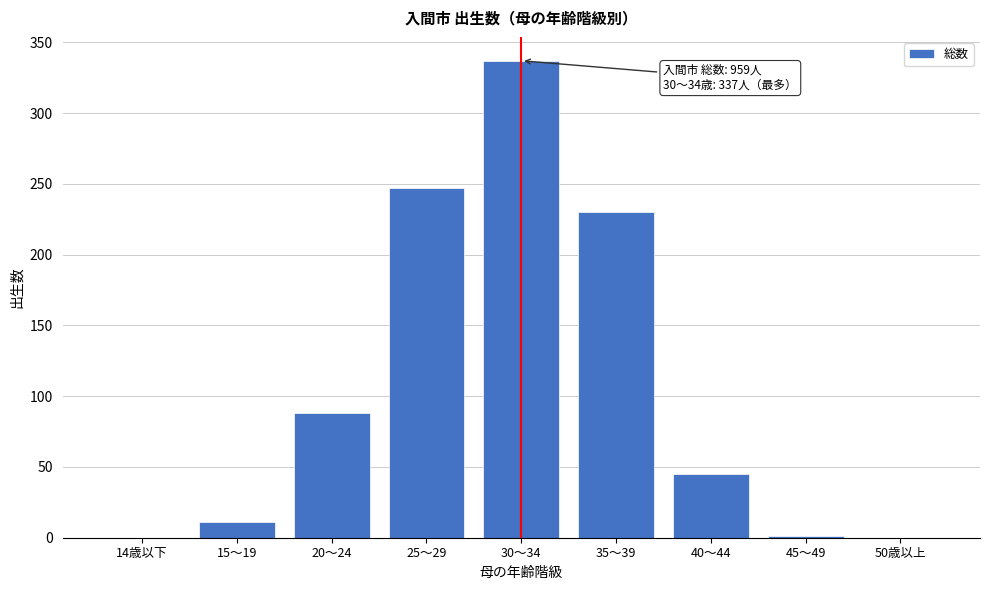

What is the sum of all values?

959